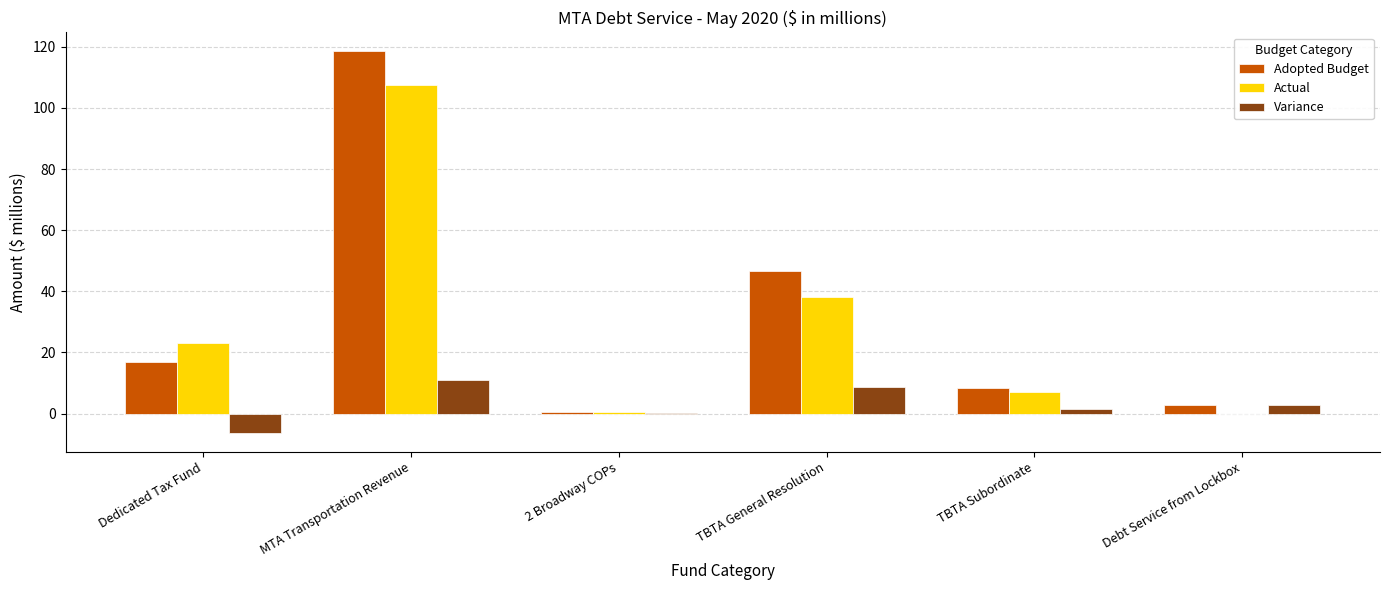

What is the sum of the Adopted Budget values at TBTA General Resolution and Dedicated Tax Fund?

63.6